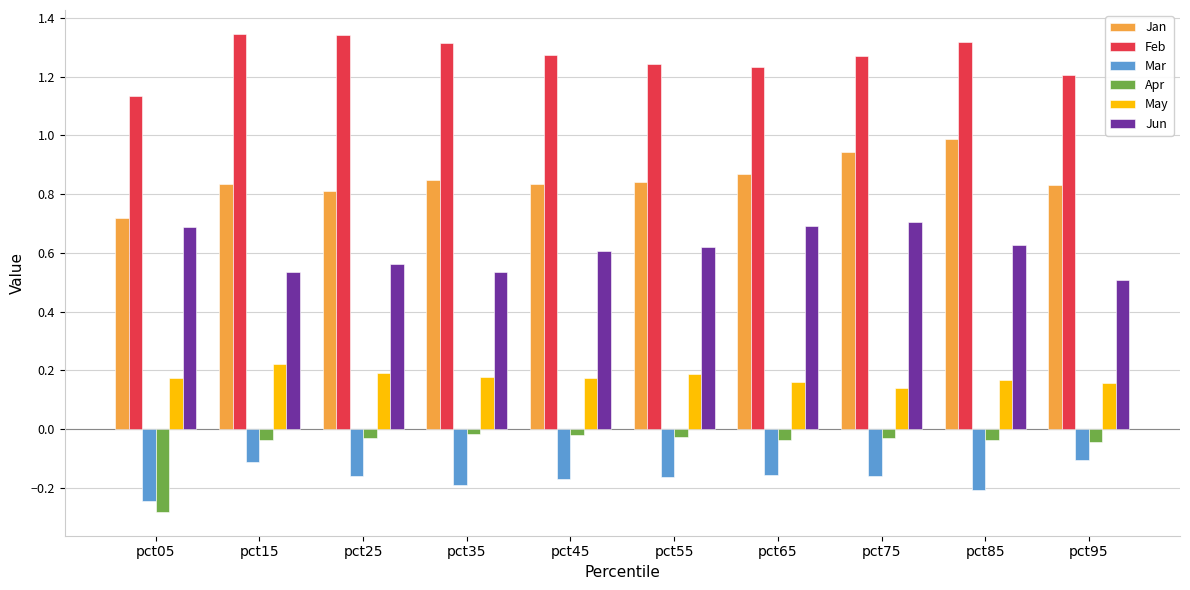

The Jun series shows 0.9 at pct05. True or false?

False